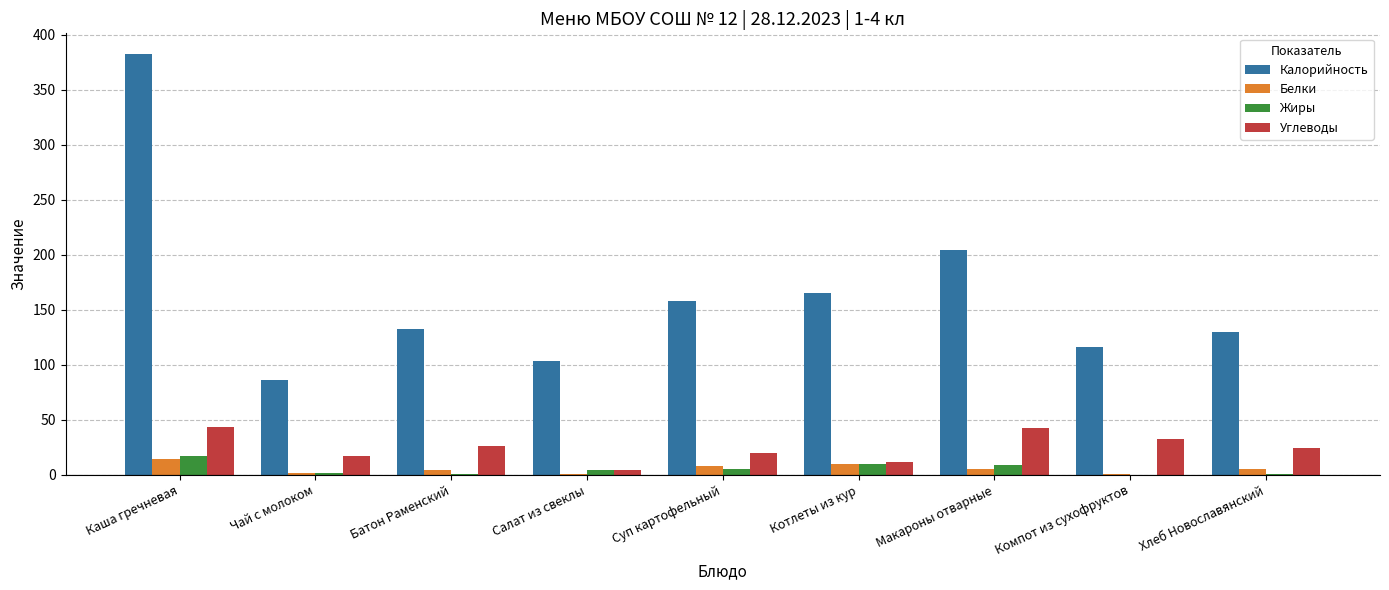

Which category has the highest value in the Калорийность series?

Каша гречневая